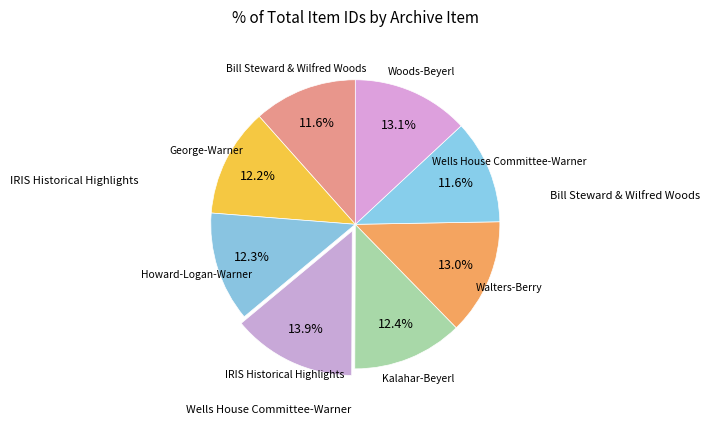

Count the number of slices in the pie.

8